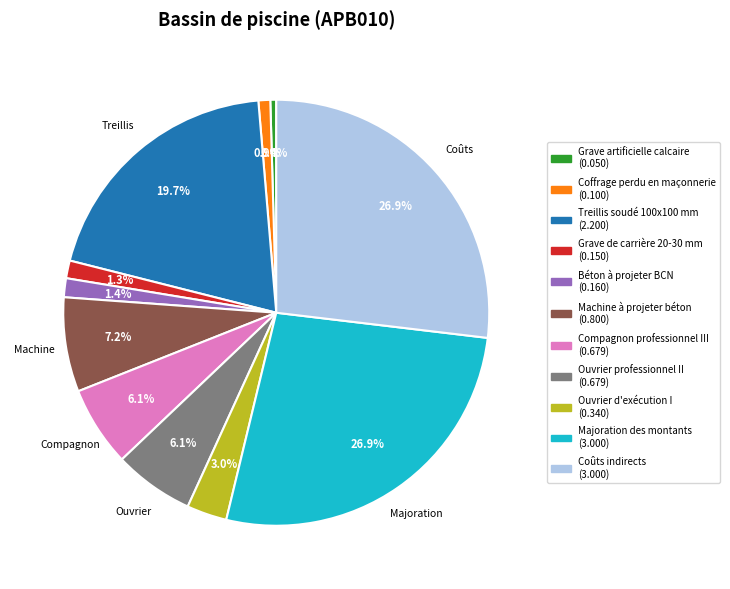

Is there a majority slice in this chart?

No